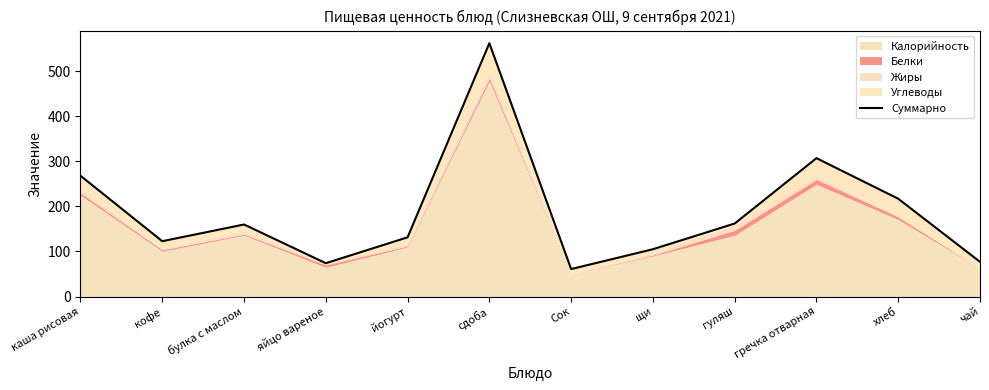

Does the chart display data point markers on the line(s)?

No